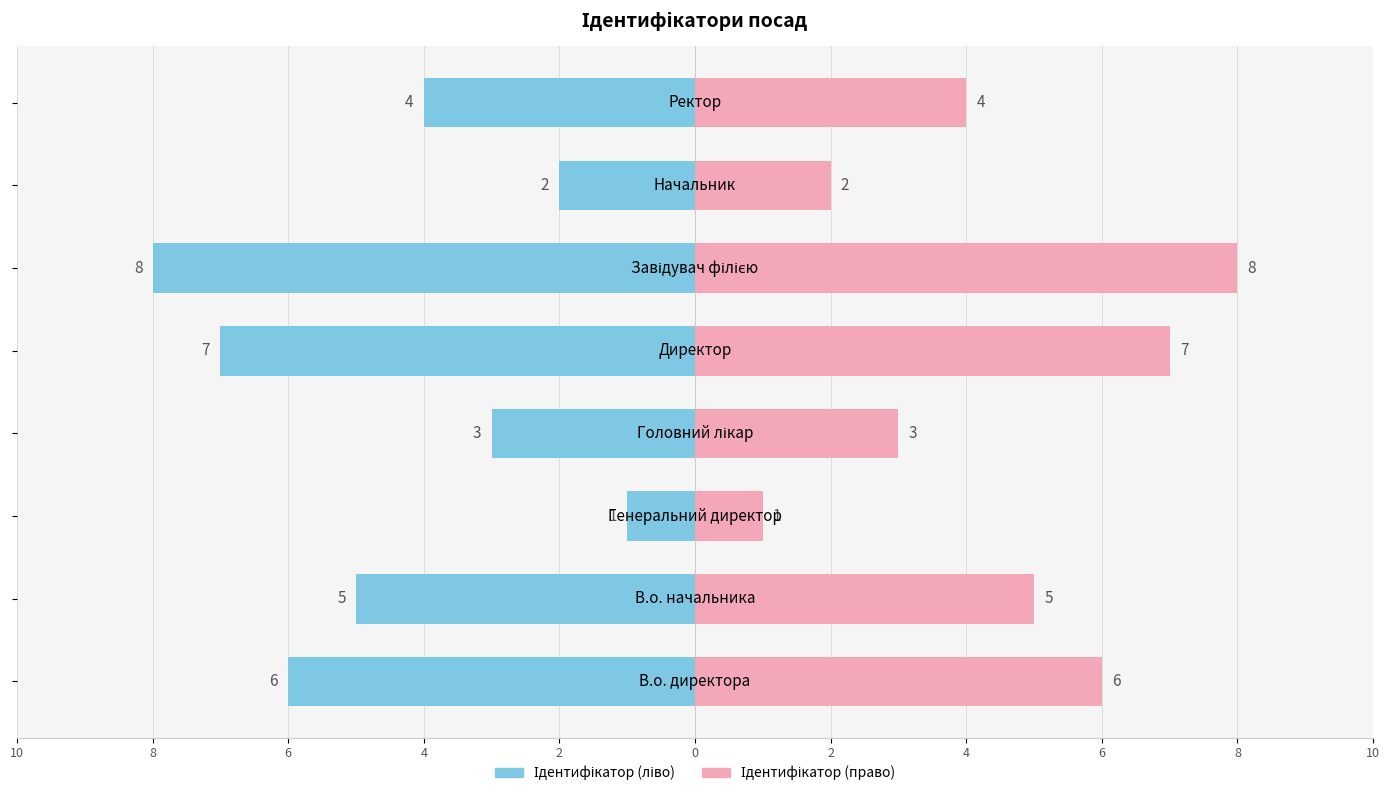

The Ідентифікатор (право) series shows 1 at 10. True or false?

False